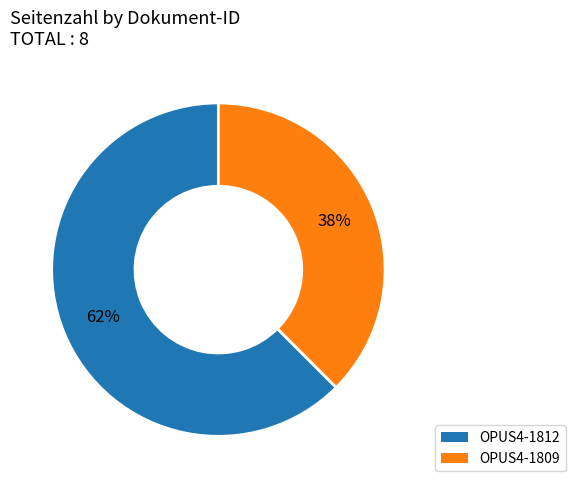

Combined, do OPUS4-1812 and OPUS4-1809 account for over 50%?

Yes